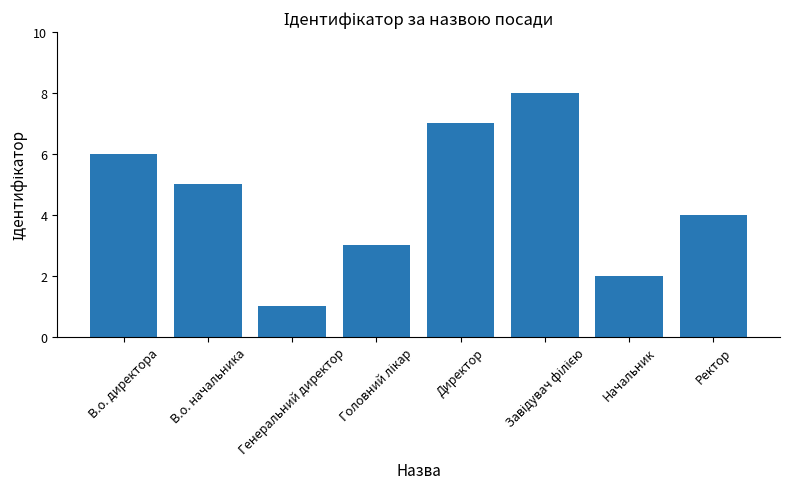

What is the change in value from В.о. начальника to Ректор?

-1